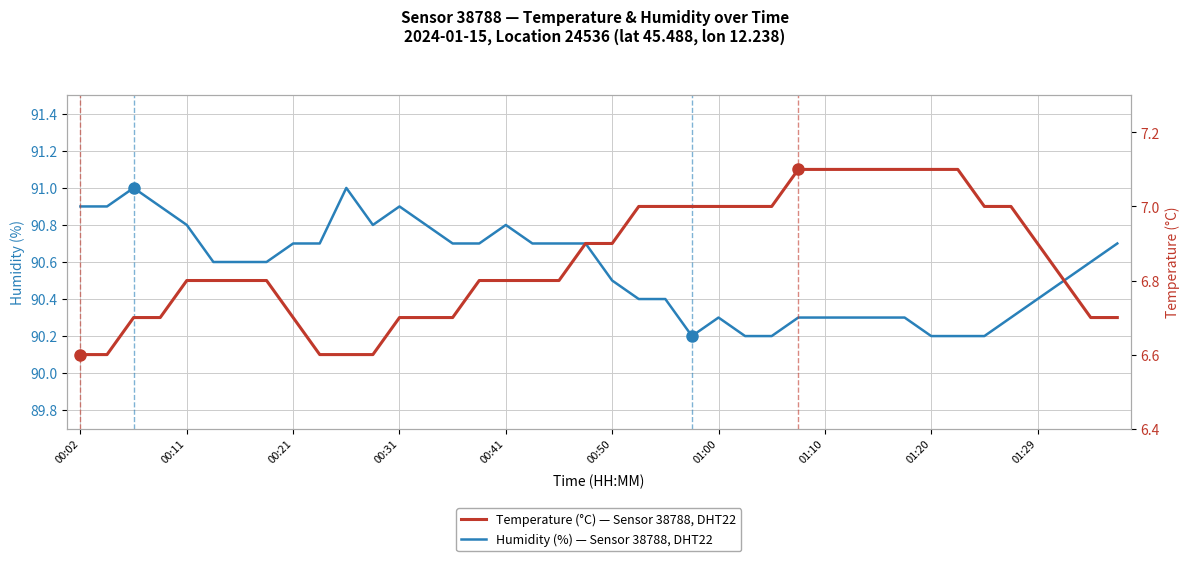

True or false: Temperature (°C) and Humidity (%) intersect in this chart.

False